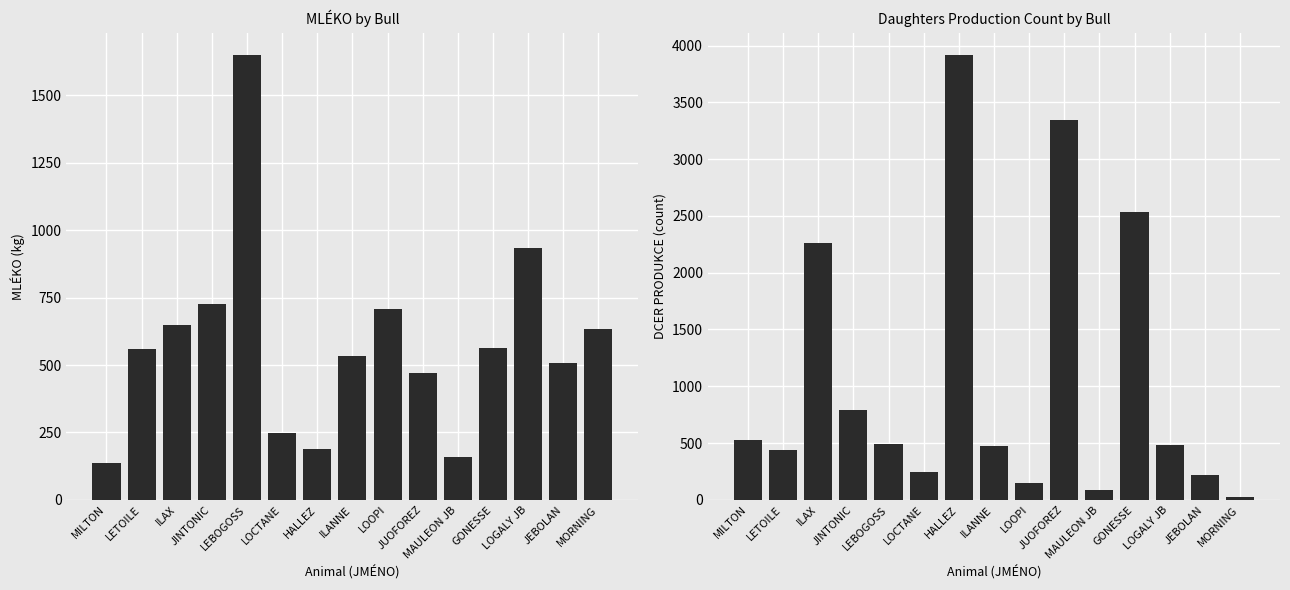

At which category is the sum across all series the highest?

HALLEZ